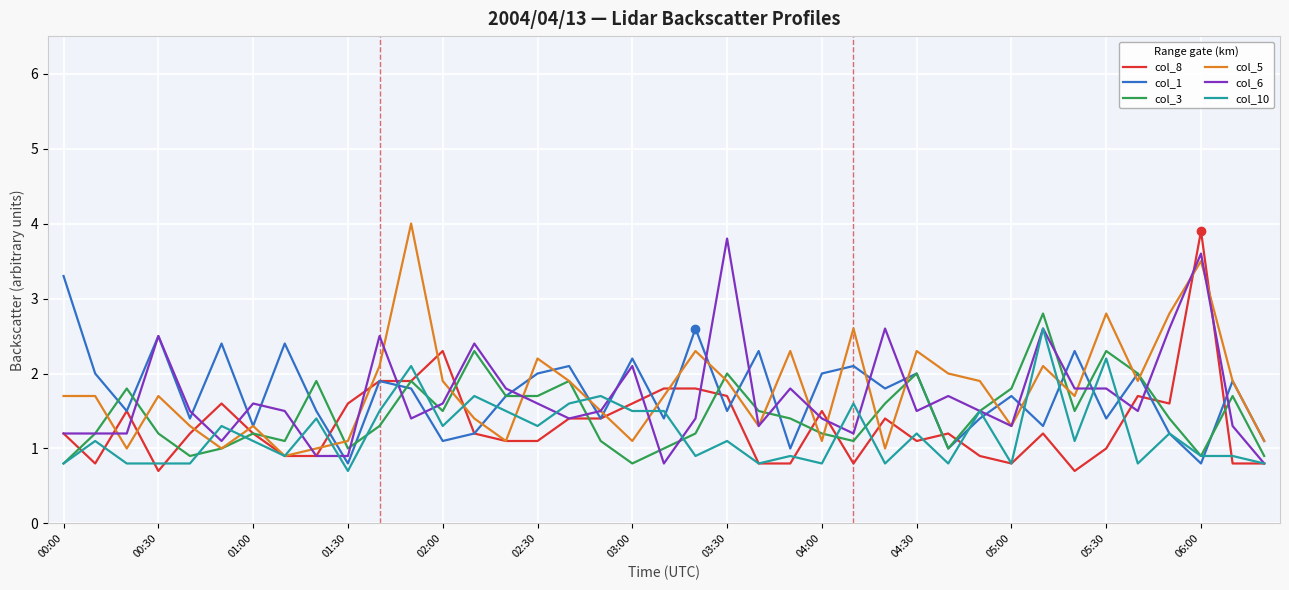

What is the average value of the col_10 series?

1.2